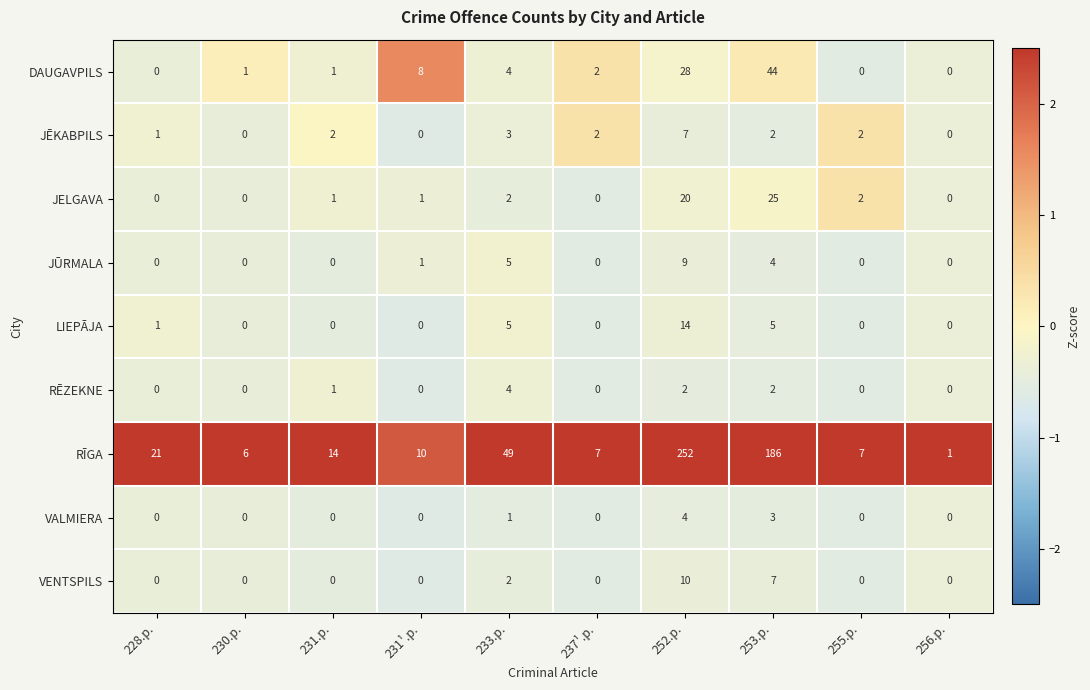

Which series has the largest total across all categories?

RĪGA